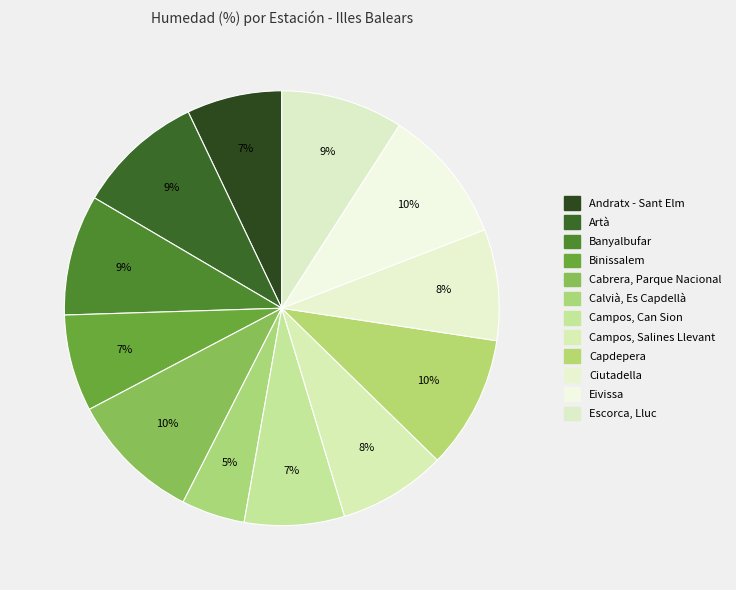

To the nearest percent, what portion does Binissalem represent?

7%